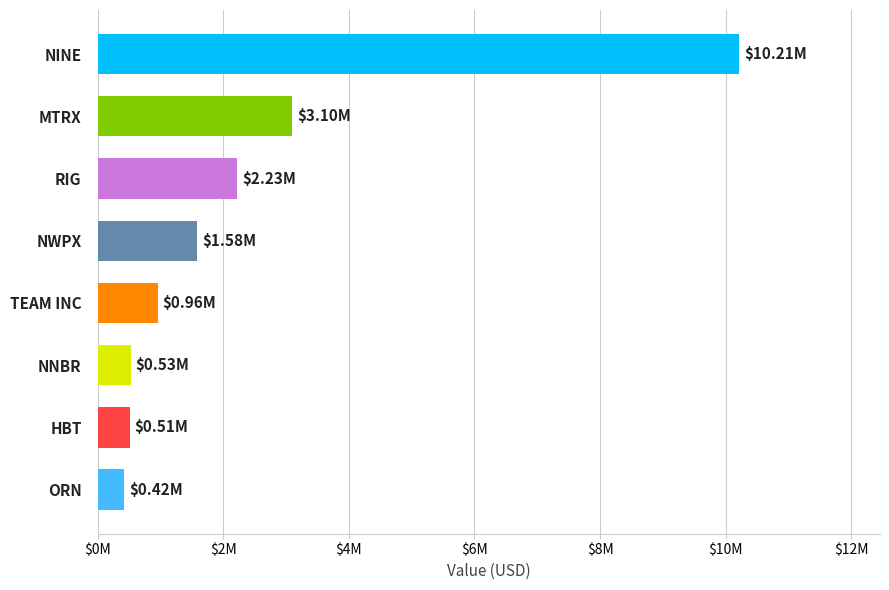

Are the bars horizontal?

Yes